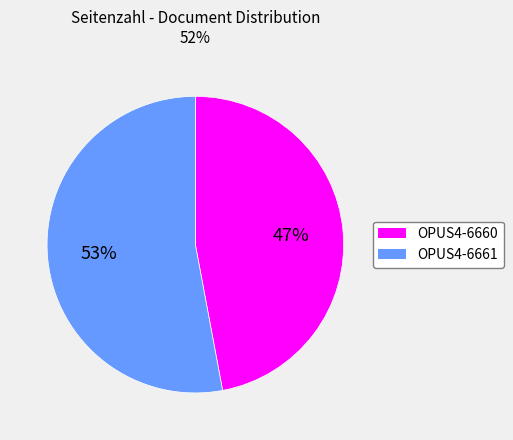

Does any single category account for the majority?

Yes